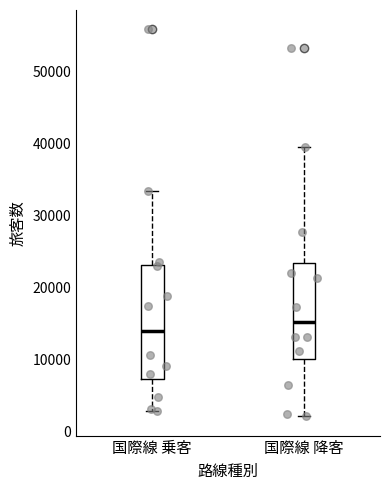

Which box's median line is the highest?

国際線 降客